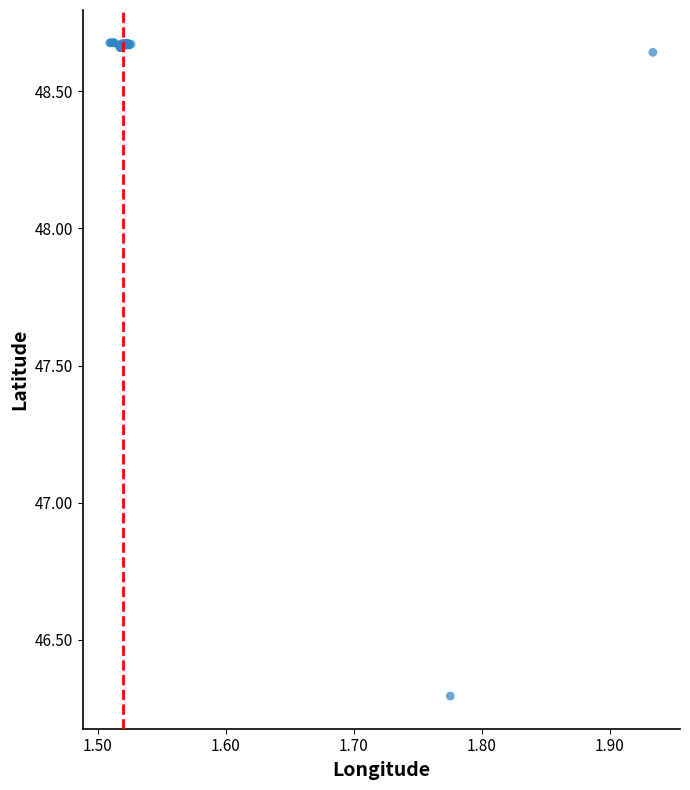

What Y value in the scatter plot is closest to 47?

46.3